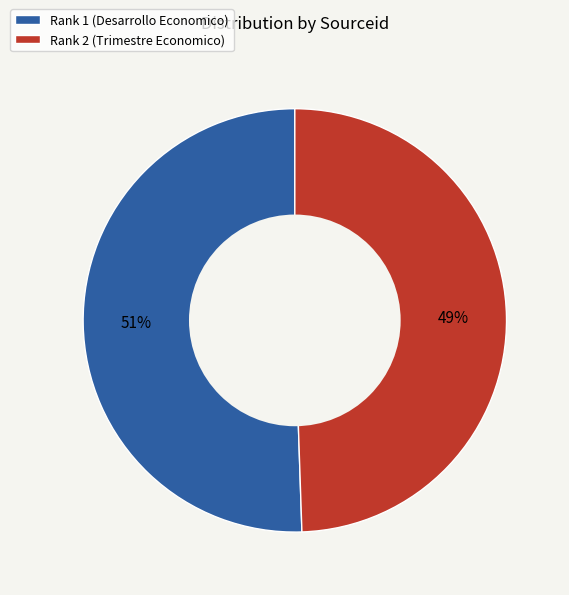

Which has a higher value, Rank 2 (Trimestre Economico) or Rank 1 (Desarrollo Economico)?

Rank 1 (Desarrollo Economico)